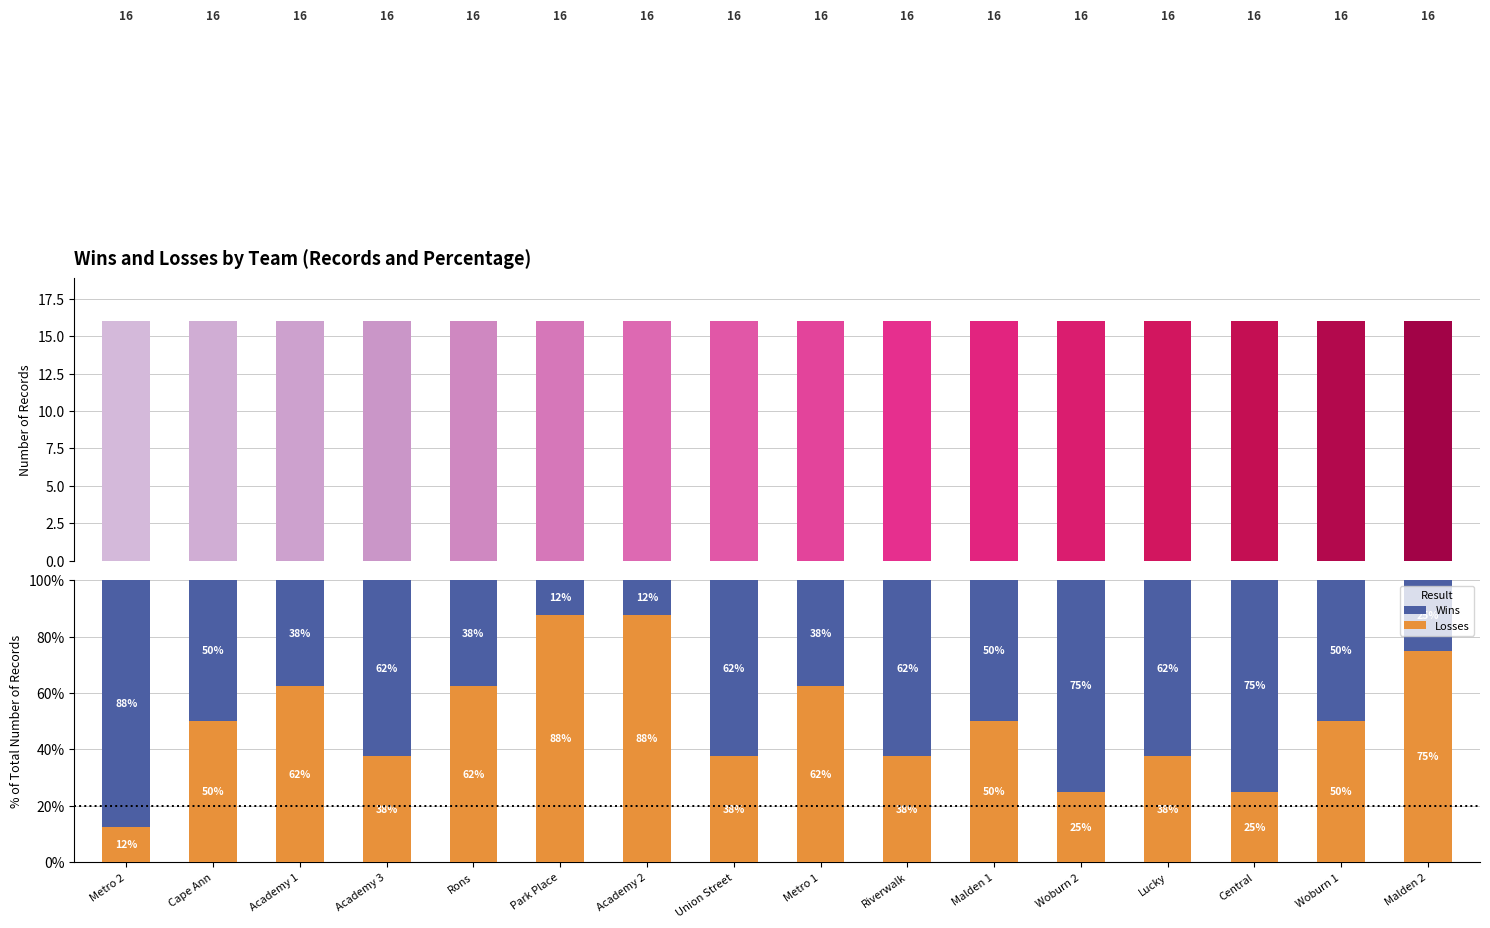

Read the Wins value at Metro 1.

37.5